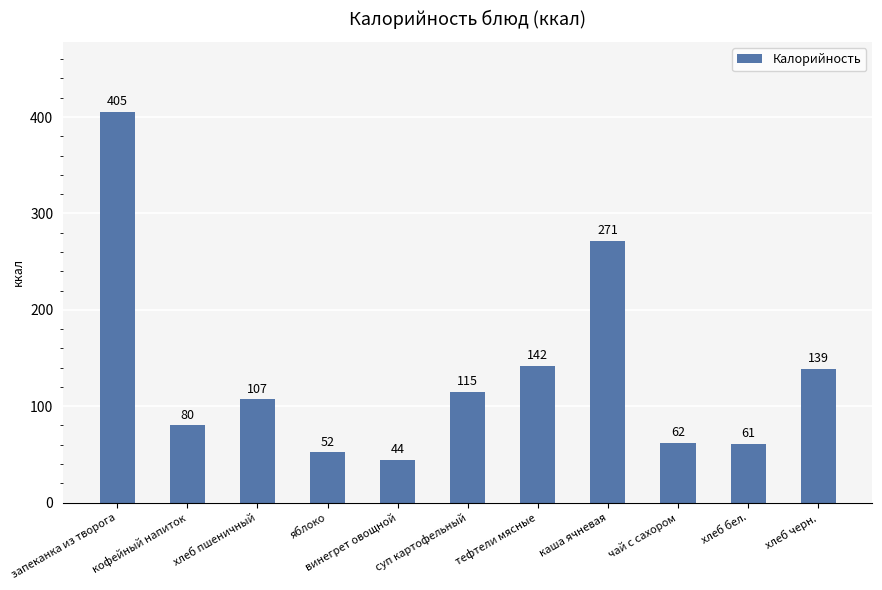

Between хлеб бел. and суп картофельный, which is larger?

суп картофельный